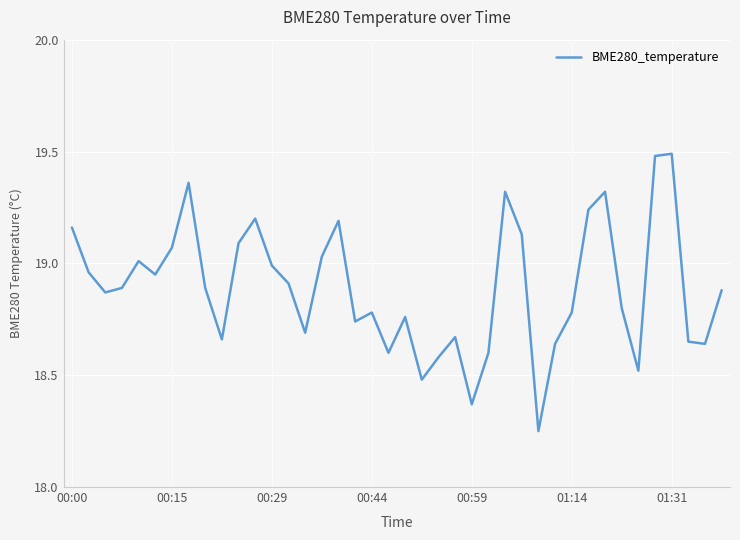

What is the difference between the maximum and minimum values?

1.2